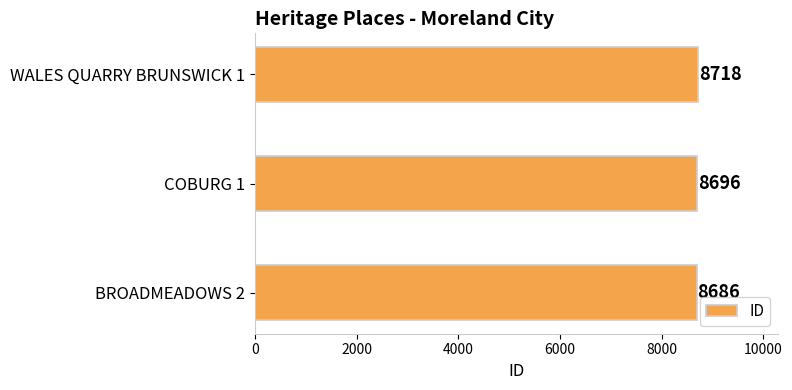

List the labels in order of value, smallest first.

BROADMEADOWS 2, COBURG 1, WALES QUARRY BRUNSWICK 1